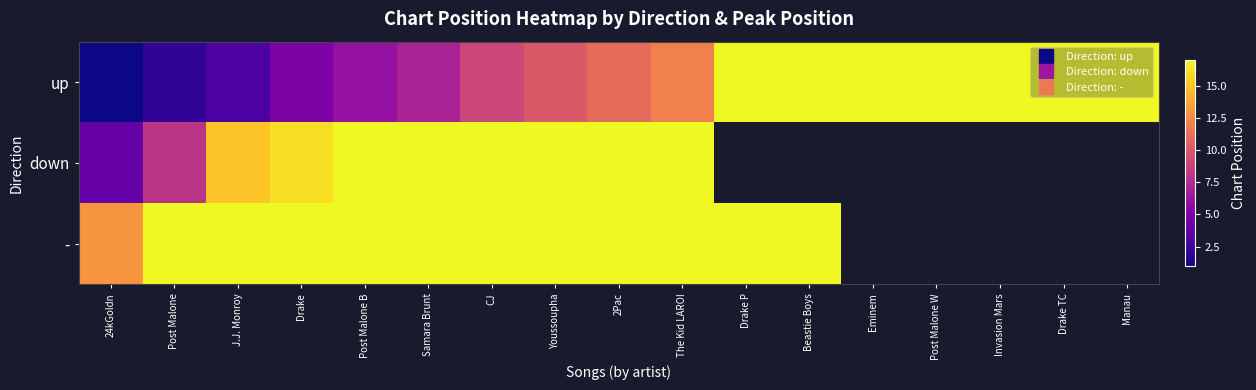

Which has a higher value, Drake TC or 24kGoldn?

Drake TC